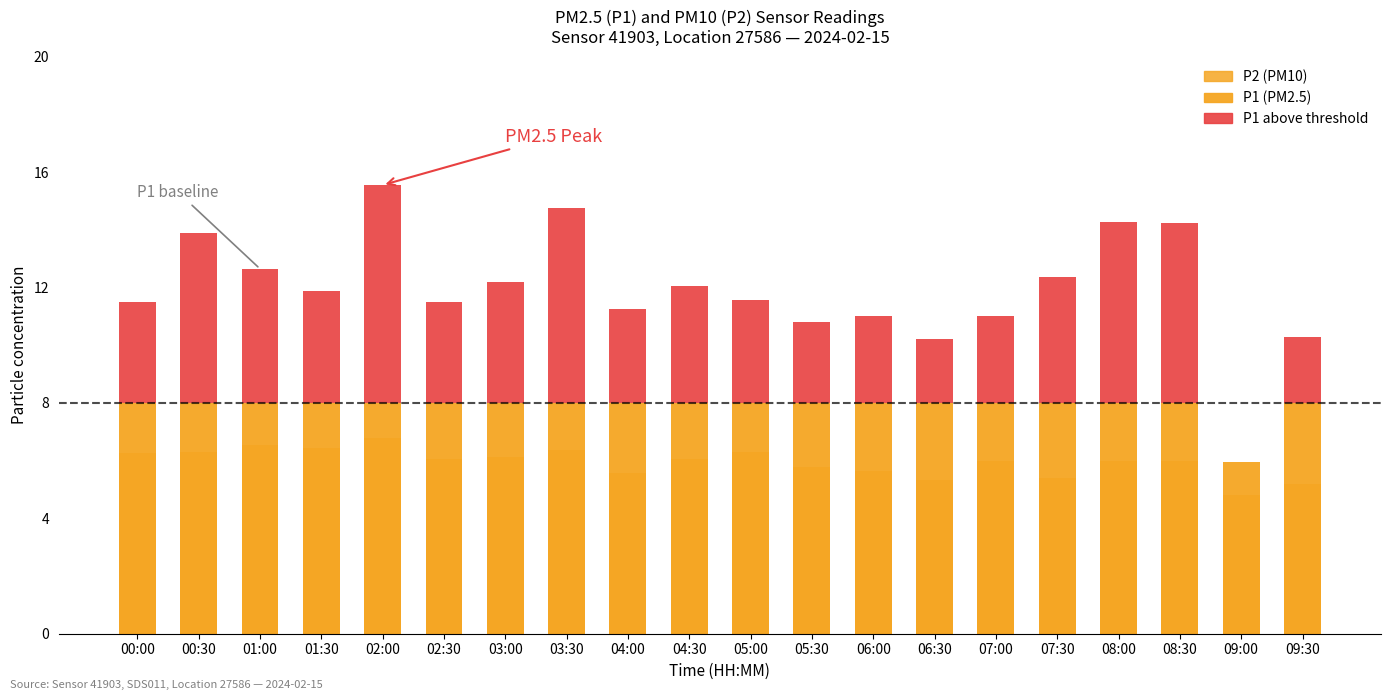

Reading right to left, what are all the values shown in this chart?

P2 (PM10): 09:30=5.2	09:00=4.8	08:30=6.0	08:00=6.0	07:30=5.4	07:00=6.0	06:30=5.3	06:00=5.7	05:30=5.8	05:00=6.3	04:30=6.1	04:00=5.6	03:30=6.4	03:00=6.1	02:30=6.0	02:00=6.8	01:30=6.5	01:00=6.5	00:30=6.3	00:00=6.3
P1 (PM2.5): 09:30=8.0	09:00=6.0	08:30=8.0	08:00=8.0	07:30=8.0	07:00=8.0	06:30=8.0	06:00=8.0	05:30=8.0	05:00=8.0	04:30=8.0	04:00=8.0	03:30=8.0	03:00=8.0	02:30=8.0	02:00=8.0	01:30=8.0	01:00=8.0	00:30=8.0	00:00=8.0
P1 > threshold: 09:30=2.3	09:00=0.0	08:30=6.2	08:00=6.3	07:30=4.3	07:00=3.0	06:30=2.2	06:00=3.0	05:30=2.8	05:00=3.6	04:30=4.1	04:00=3.3	03:30=6.8	03:00=4.2	02:30=3.5	02:00=7.6	01:30=3.9	01:00=4.7	00:30=5.9	00:00=3.5